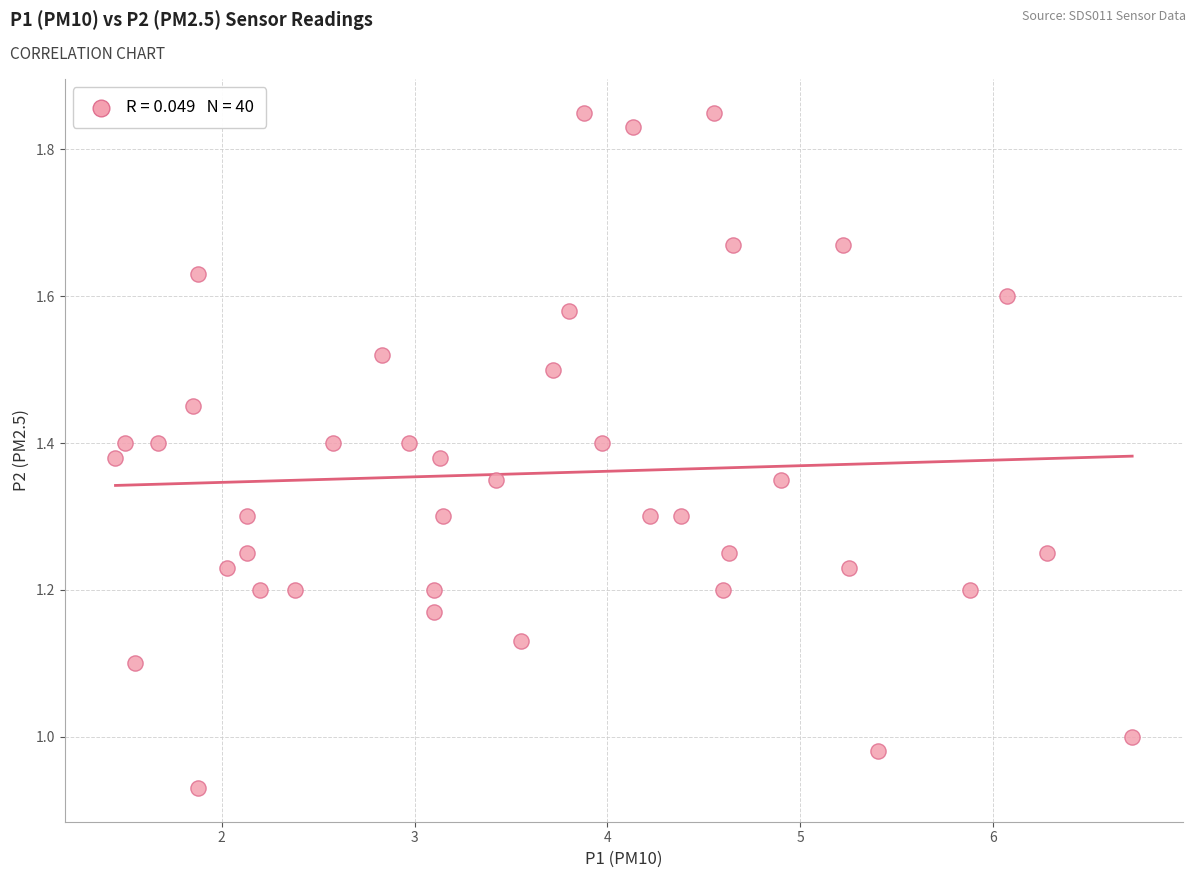

What is the range of X values (max minus min)?

5.3